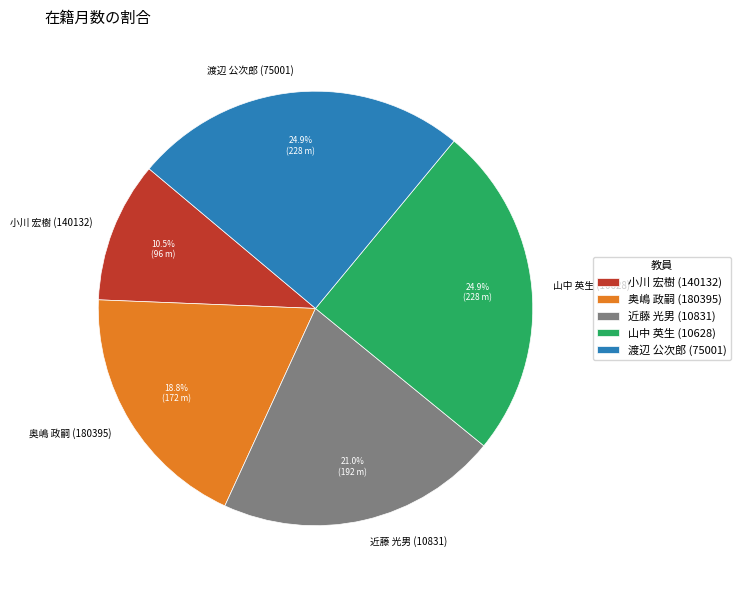

Which category has the smallest portion of the pie?

小川 宏樹 (140132)